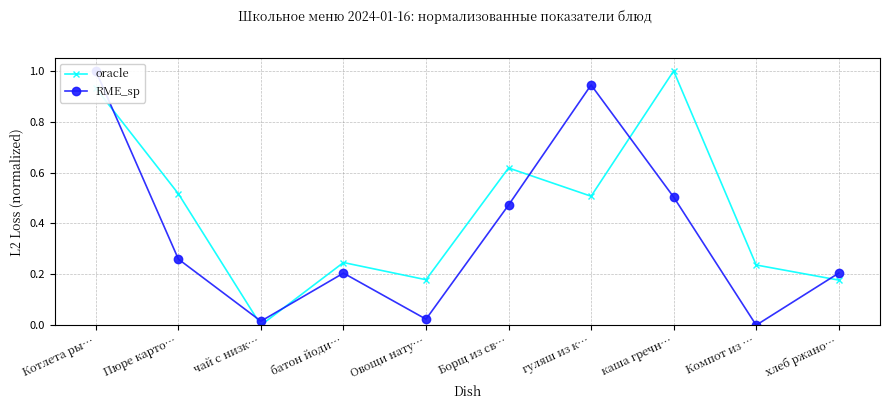

How many interior local valleys does the RME_sp series have?

3